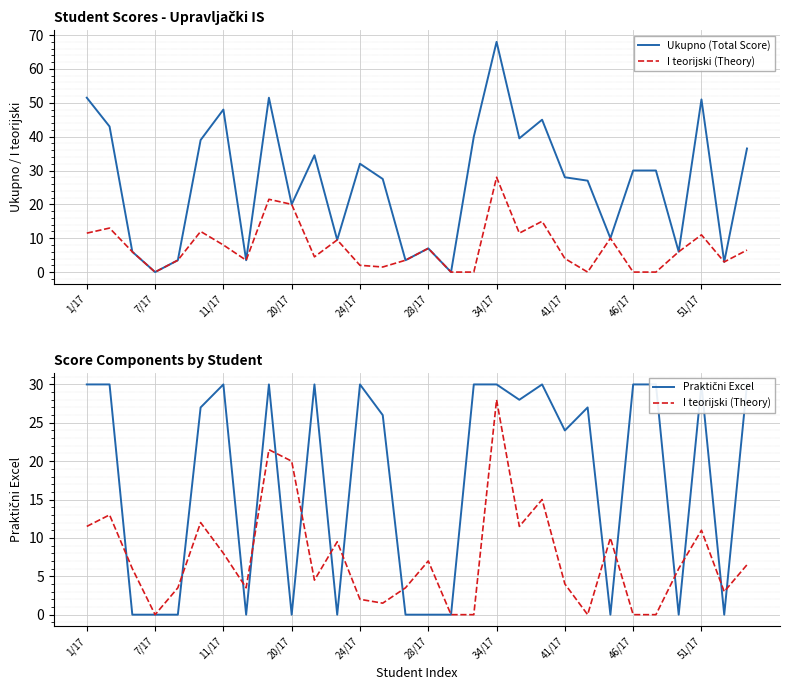

True or false: Ukupno (Total Score) and Praktični Excel cross at least once.

False